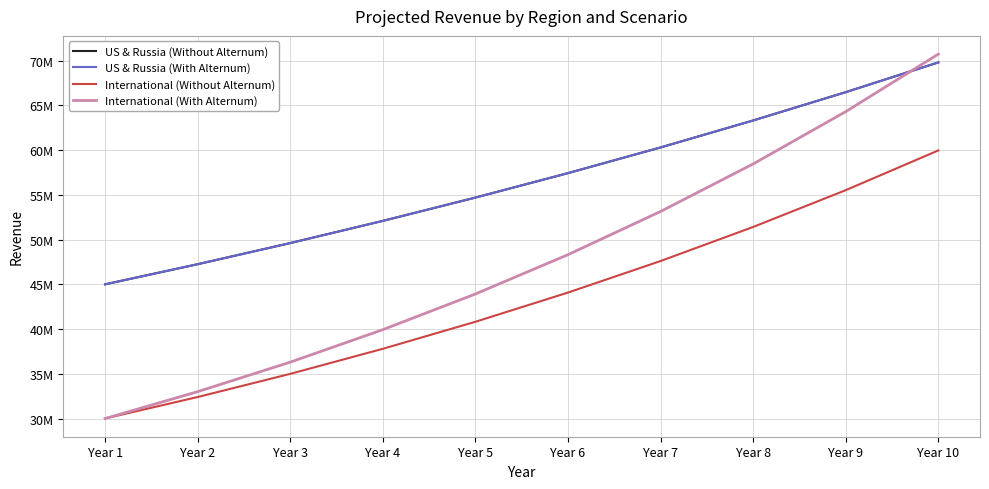

True or false: International (Without Alternum) has a value of 92510174.3 at Year 9.

False